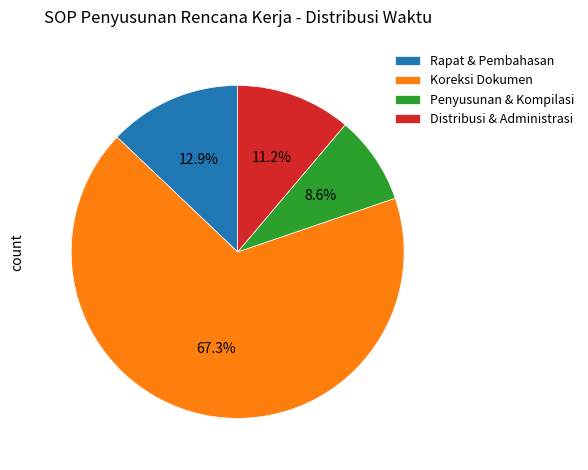

Which category has the biggest portion of the pie?

Koreksi Dokumen